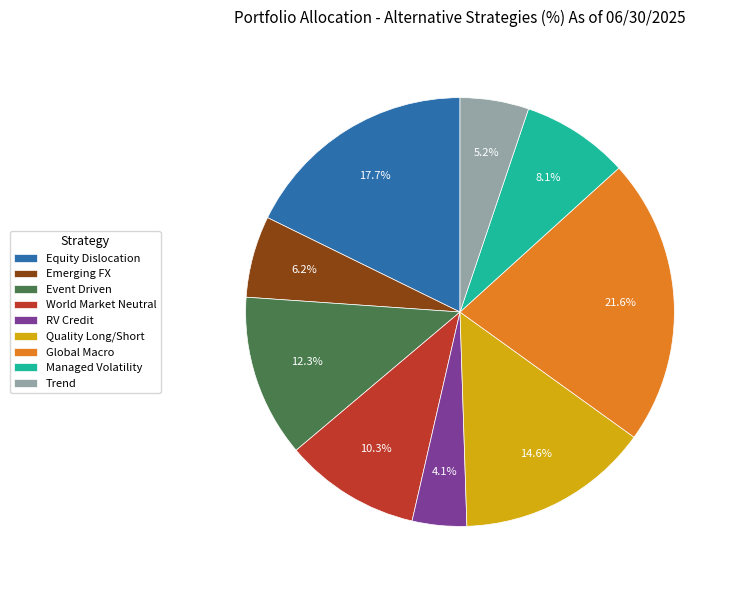

Rank the categories by value from lowest to highest.

RV Credit, Trend, Emerging FX, Managed Volatility, World Market Neutral, Event Driven, Quality Long/Short, Equity Dislocation, Global Macro